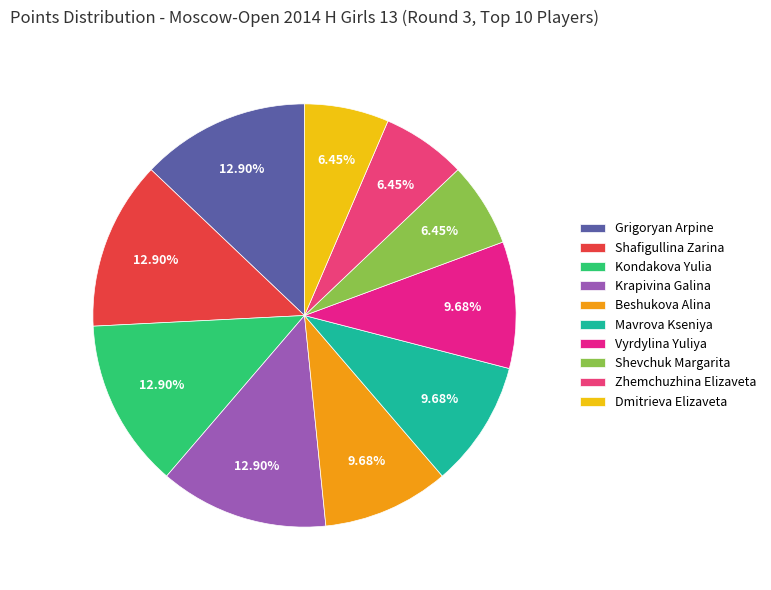

Is there any slice that represents more than half of the pie?

No